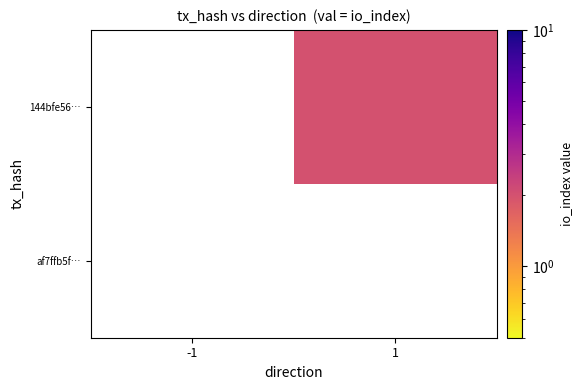

At -1, list the series in order from largest to smallest.

af7ffb5f…, 144bfe56…